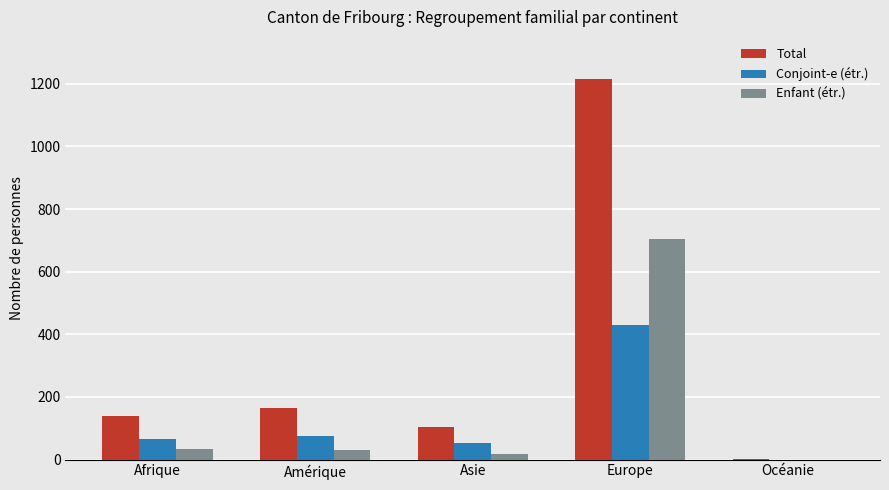

Which series has the widest spread of values?

Total